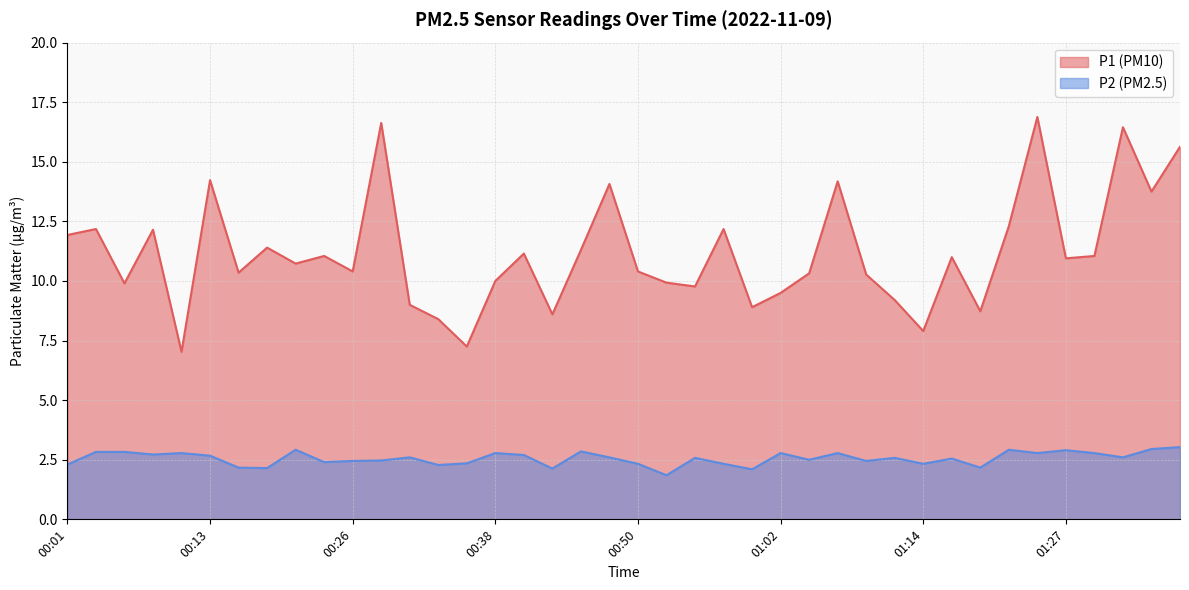

True or false: P1 and P2 cross at least once.

False